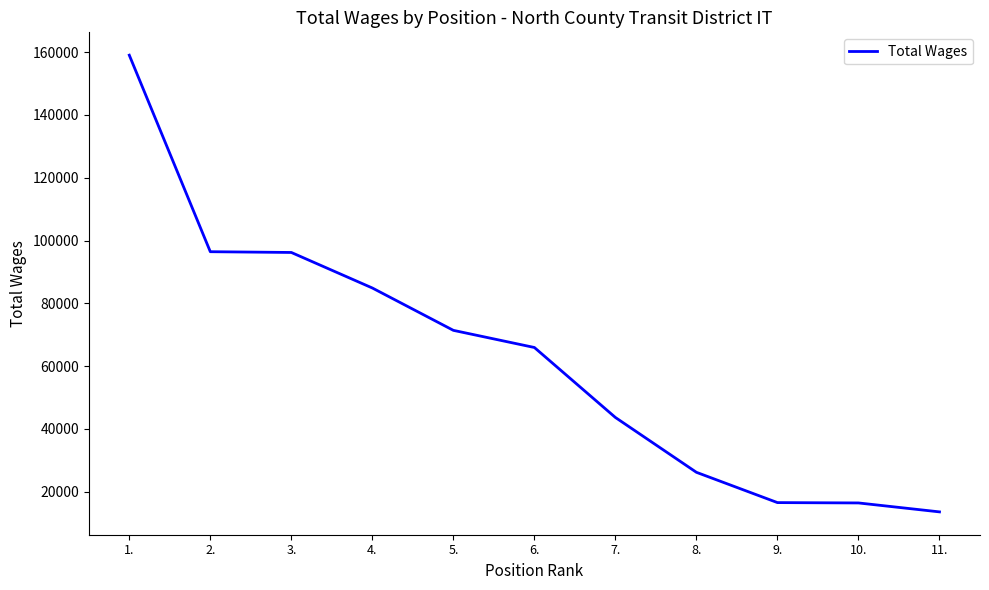

The value at 2. is 96445. True or false?

True